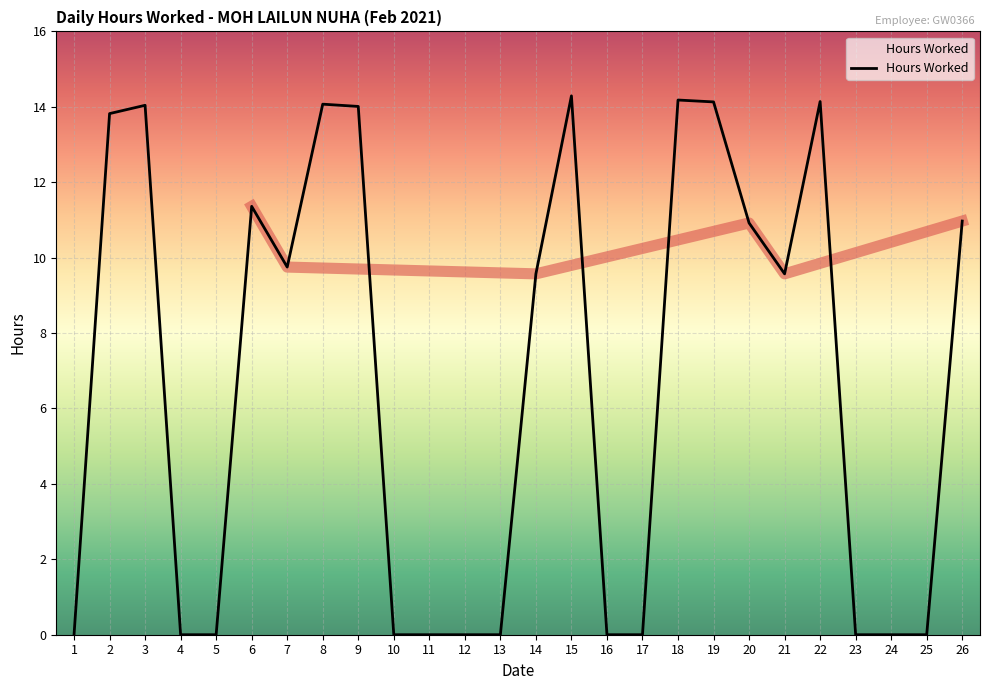

True or false: the data shows 6.4 at 1.

False